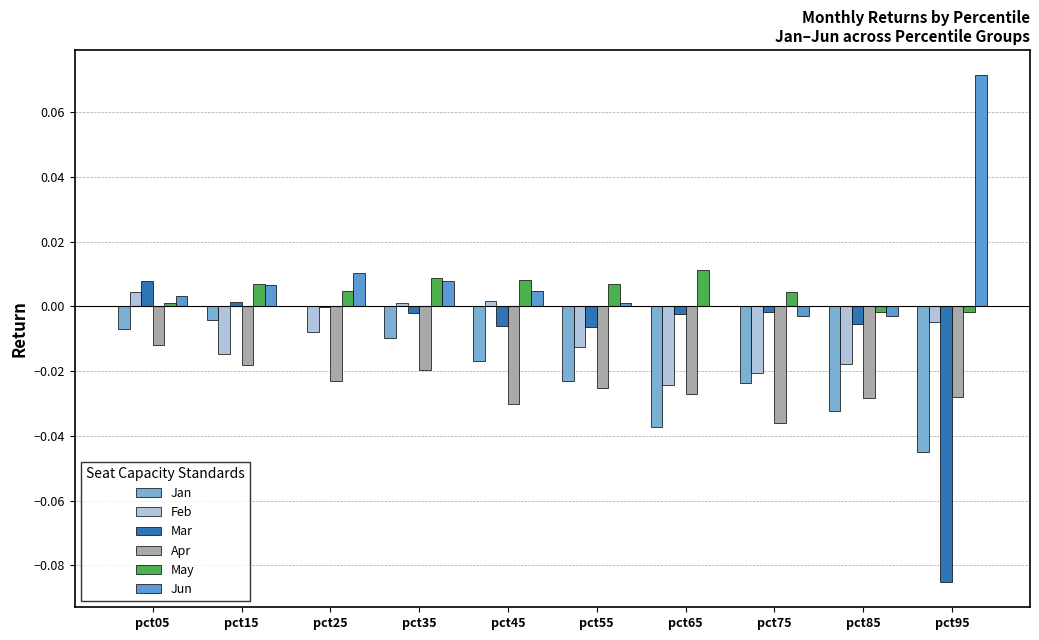

At which category is the sum across all series the highest?

pct05